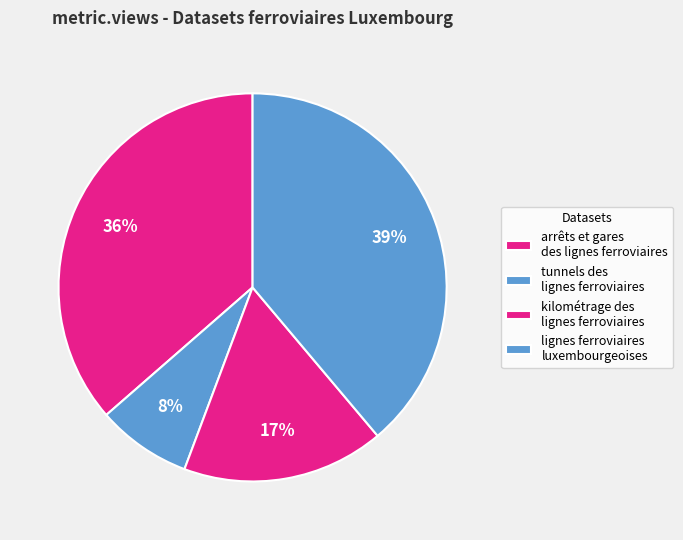

Which category has the biggest portion of the pie?

lignes ferroviaires
luxembourgeoises